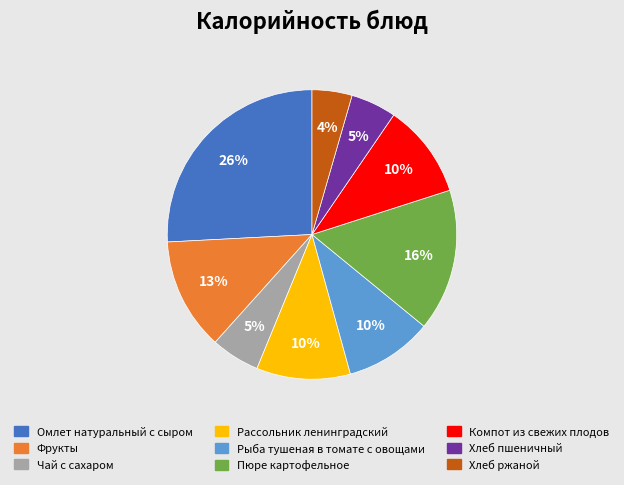

How many segments does this pie chart have?

9